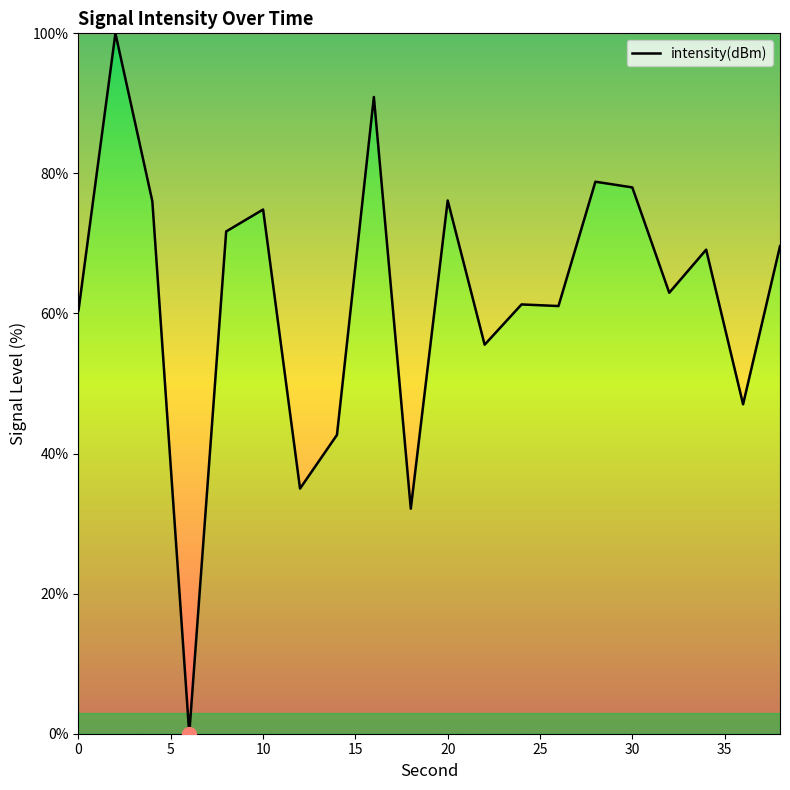

What is the maximum value shown in the chart?

100.0